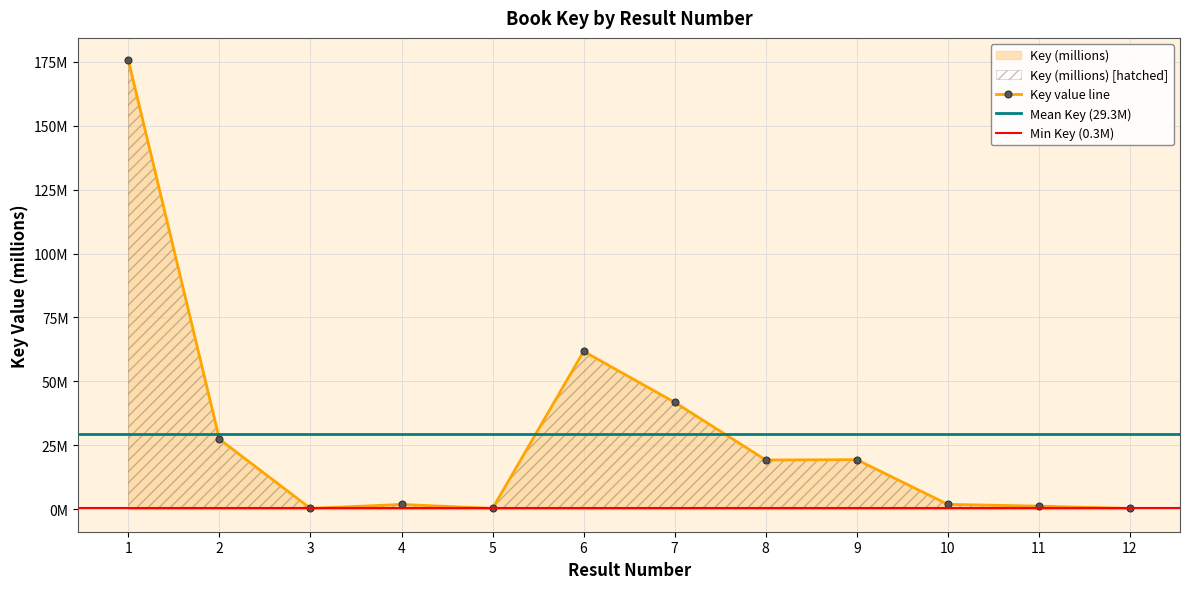

Does the chart have visible grid lines?

Yes